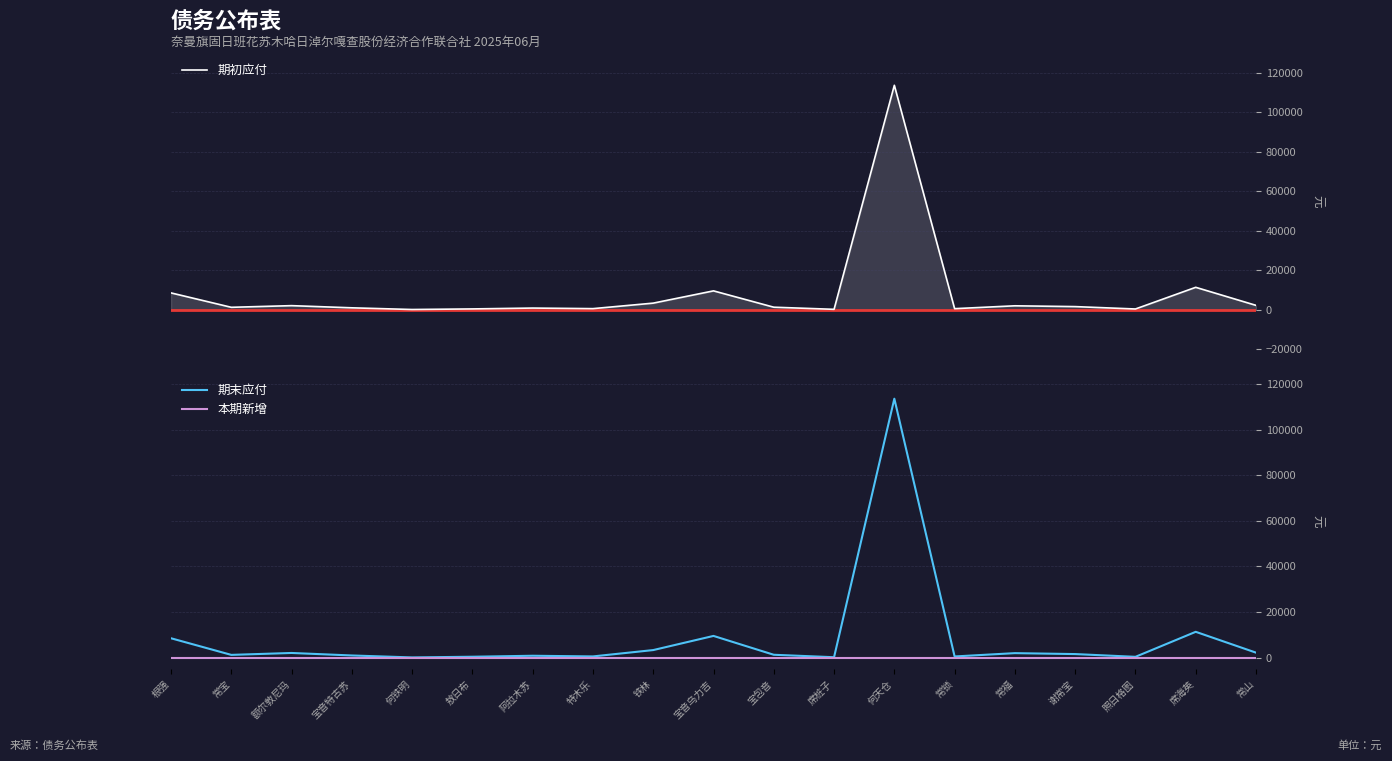

What is the label of the 15th point from the right?

何铁明